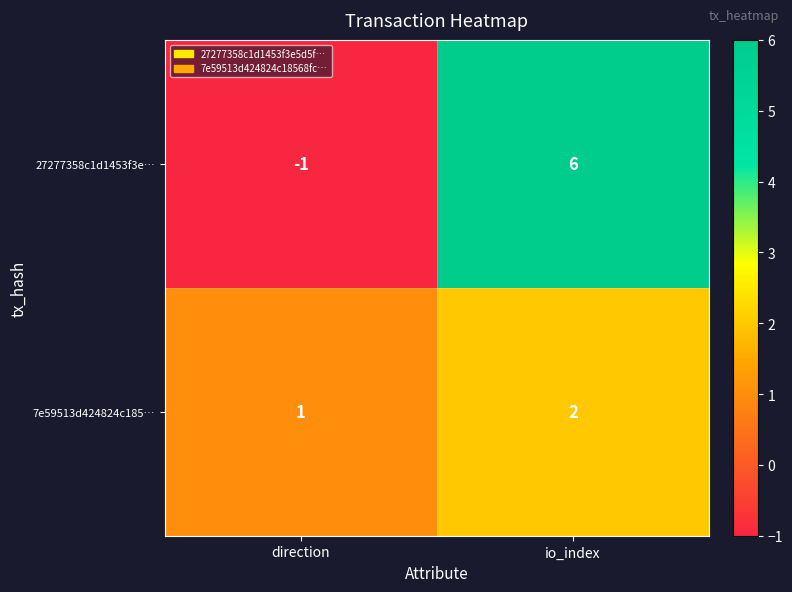

What is the difference between the highest and lowest values at io_index?

4